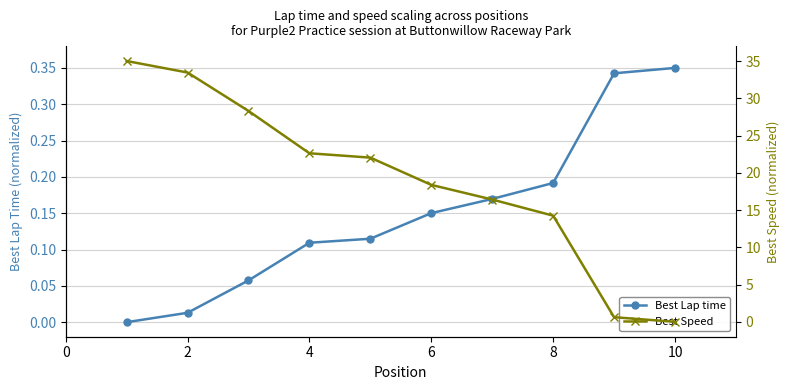

True or false: Best Lap time has more than 1 interior local peaks.

False